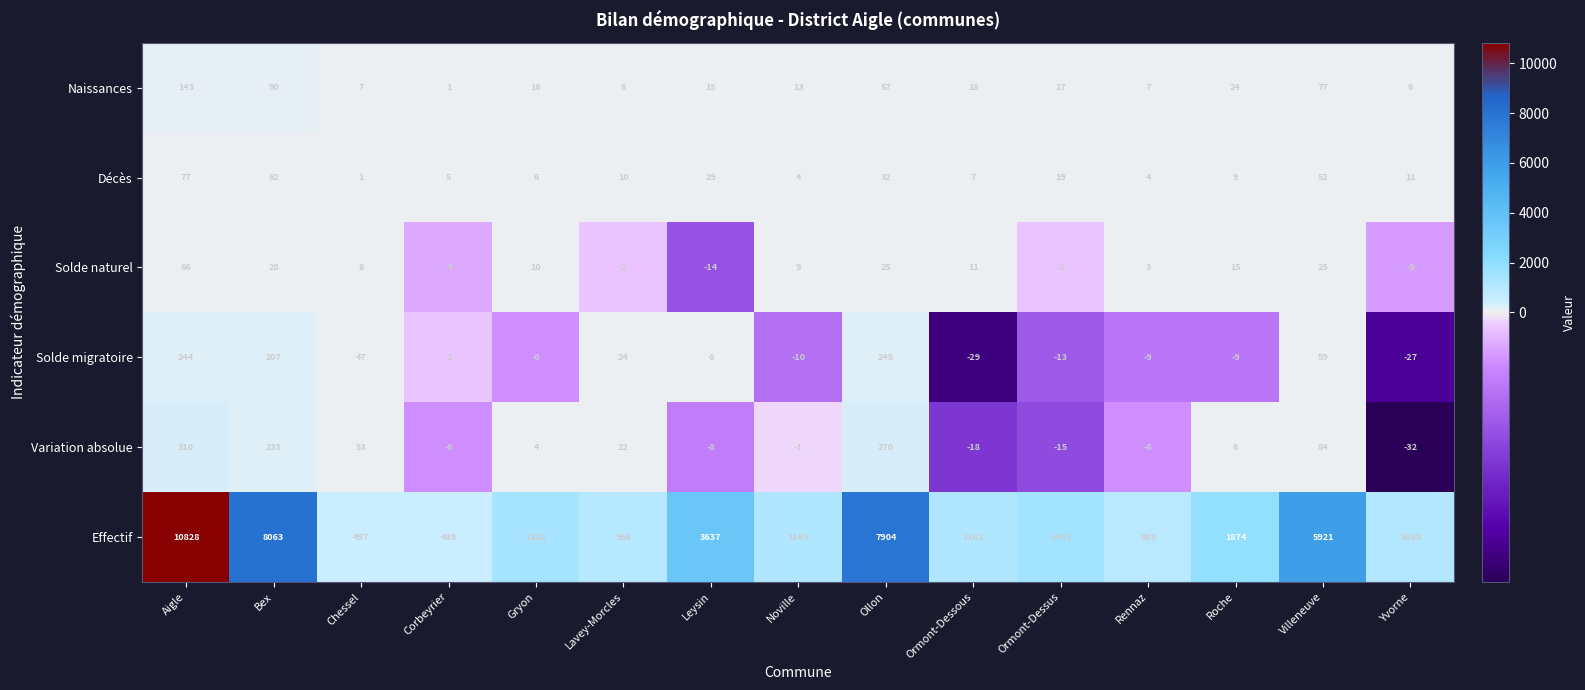

What is the difference between the highest and lowest values at Villeneuve?

5896